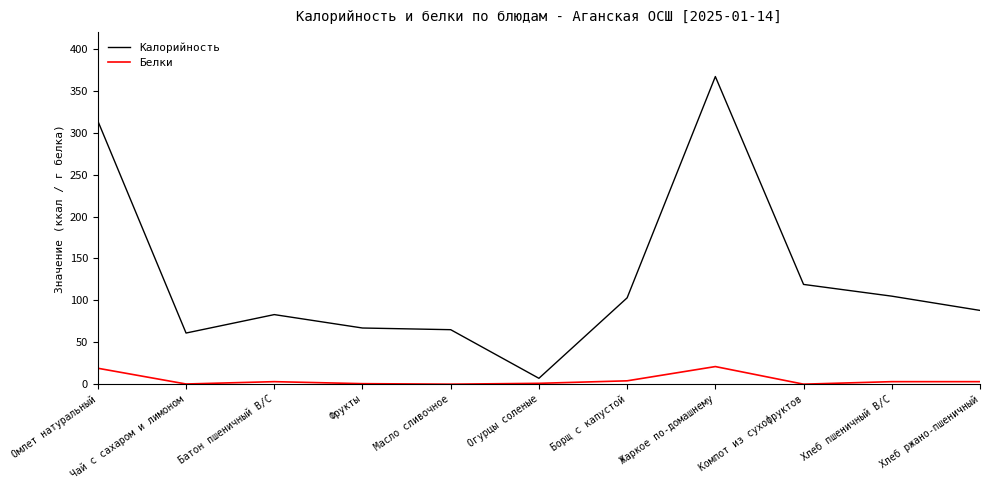

What is the average value of the Калорийность series?

125.4